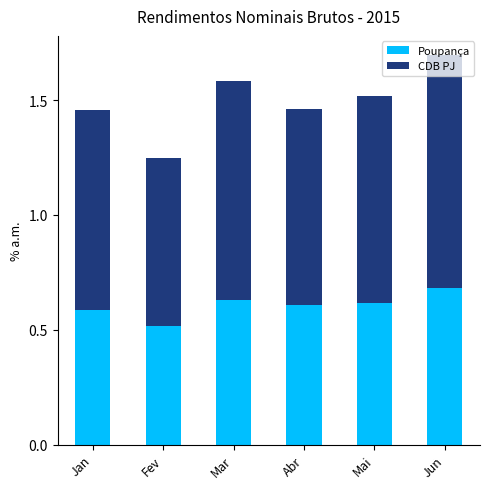

The value of Poupança at Abr is 0.3. True or false?

False